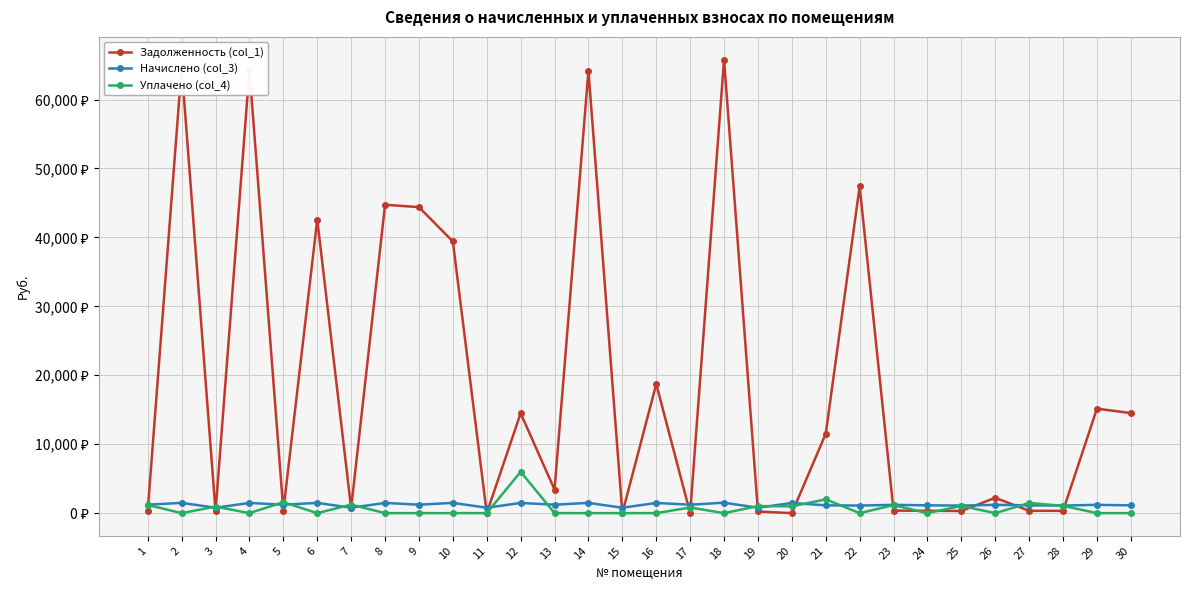

What is the spread (max minus min) of values at 19?

784.2